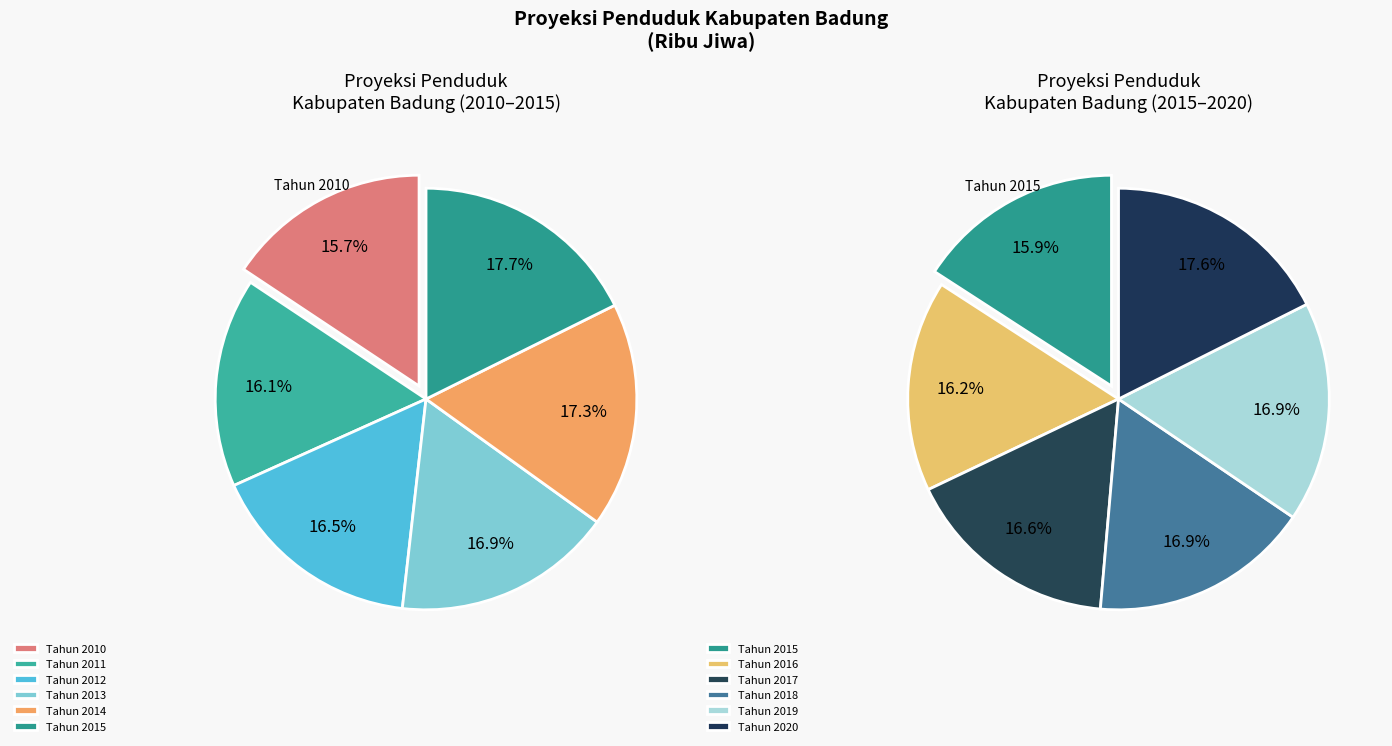

The Tahun 2016 slice represents 20% of the pie. True or false?

False